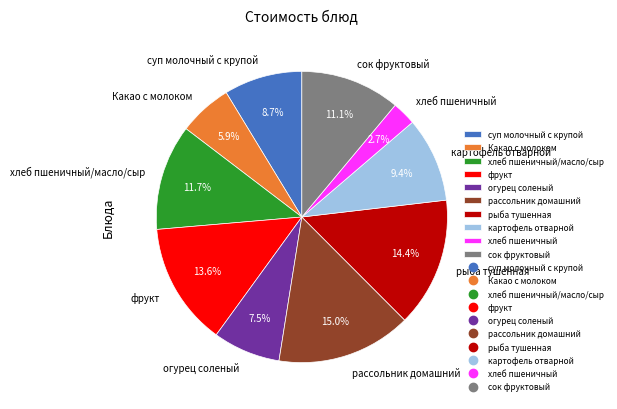

What is the largest slice in the pie chart?

рассольник домашний